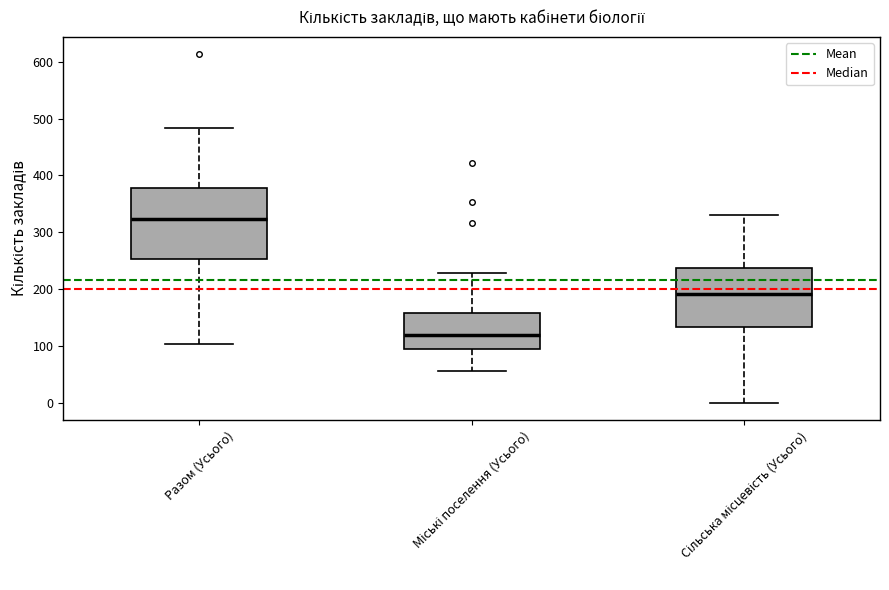

Reading left to right, read every box against the y-axis: the position of its median line, the range the box covers, and the ends of its whiskers. The values are not printed on the chart, so give them approximately, as read against the axis.

Разом (Усього): median 320, box 250 to 380, whiskers 100 to 480
Міські поселення (Усього): median 120, box 100 to 160, whiskers 60 to 230
Сільська місцевість (Усього): median 190, box 130 to 240, whiskers 0 to 330